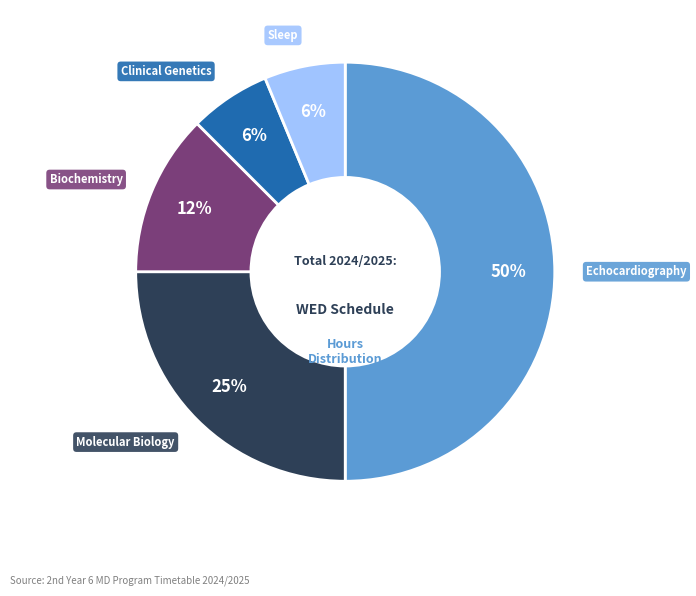

Count the number of slices in the pie.

5